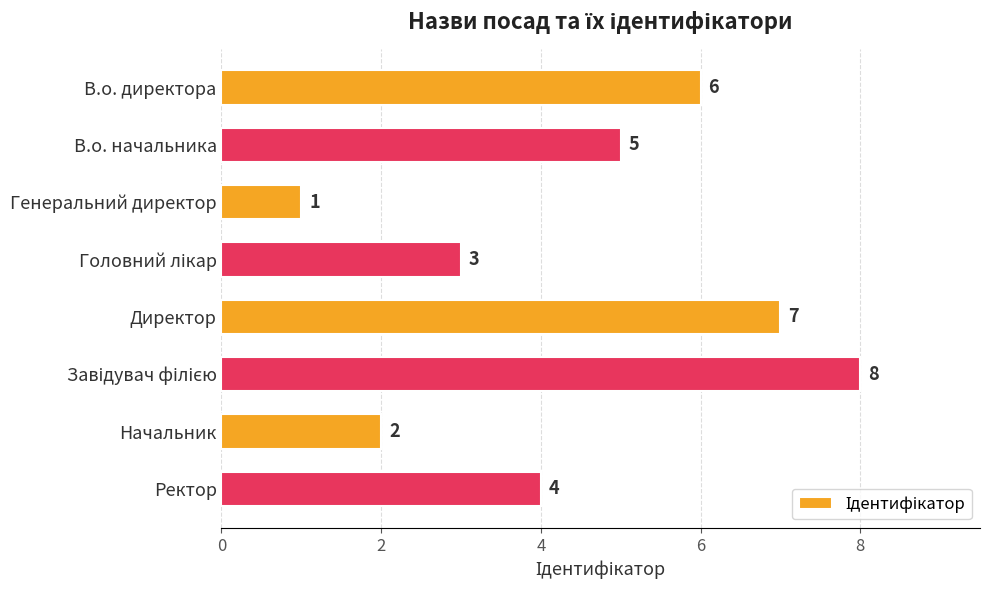

Which label corresponds to the smallest value in the chart?

Генеральний директор